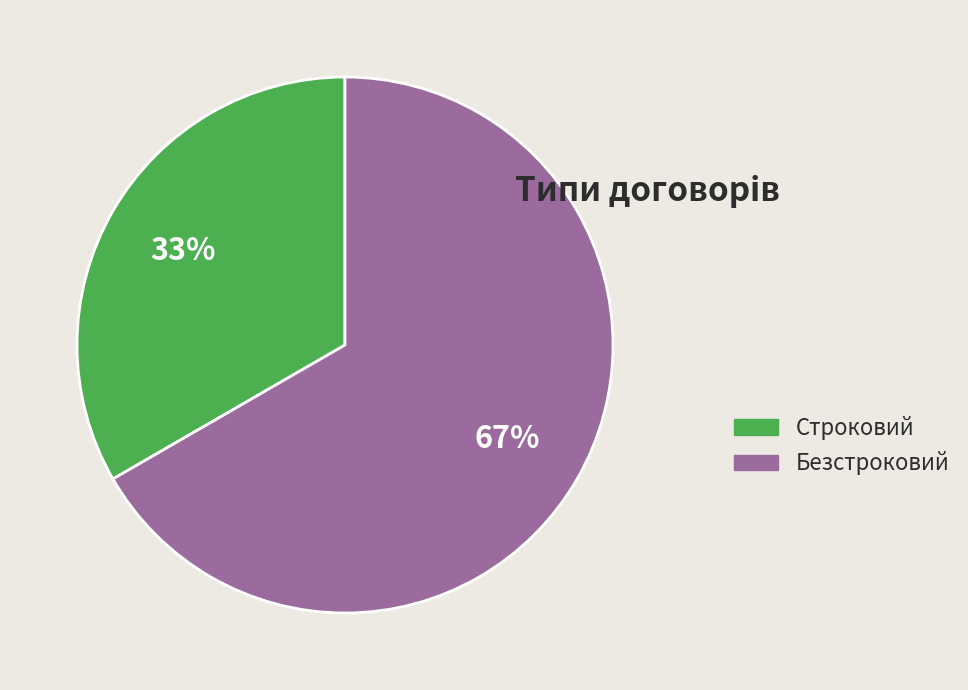

To the nearest percent, what percentage of the pie is Безстроковий?

67%